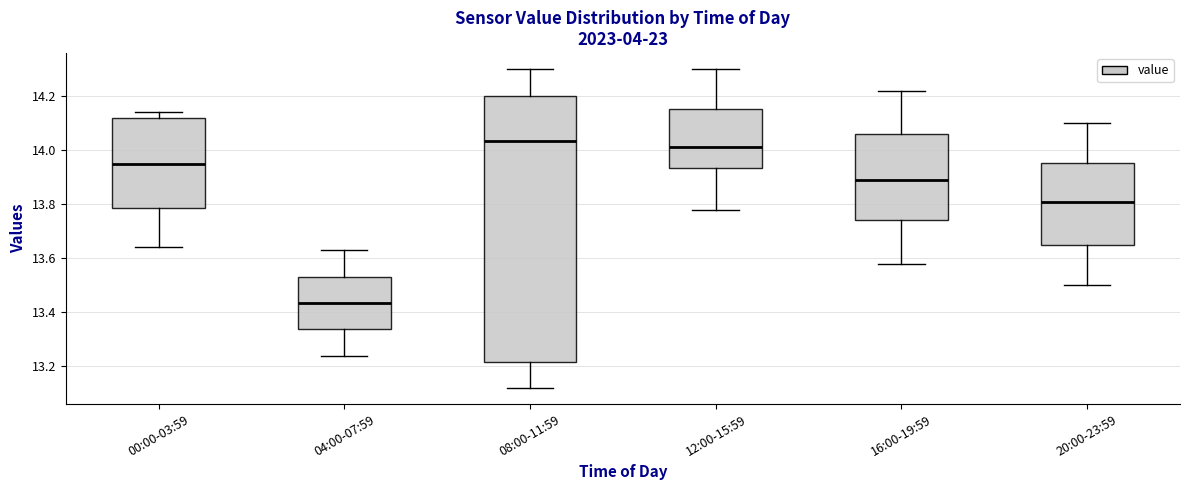

Reading left to right, read every box against the y-axis: the position of its median line, the range the box covers, and the ends of its whiskers. The values are not printed on the chart, so give them approximately, as read against the axis.

00:00-03:59: median 13.96, box 13.78 to 14.12, whiskers 13.64 to 14.14
04:00-07:59: median 13.44, box 13.34 to 13.54, whiskers 13.24 to 13.64
08:00-11:59: median 14.04, box 13.22 to 14.20, whiskers 13.12 to 14.30
12:00-15:59: median 14.02, box 13.94 to 14.16, whiskers 13.78 to 14.30
16:00-19:59: median 13.90, box 13.74 to 14.06, whiskers 13.58 to 14.22
20:00-23:59: median 13.82, box 13.64 to 13.96, whiskers 13.50 to 14.10